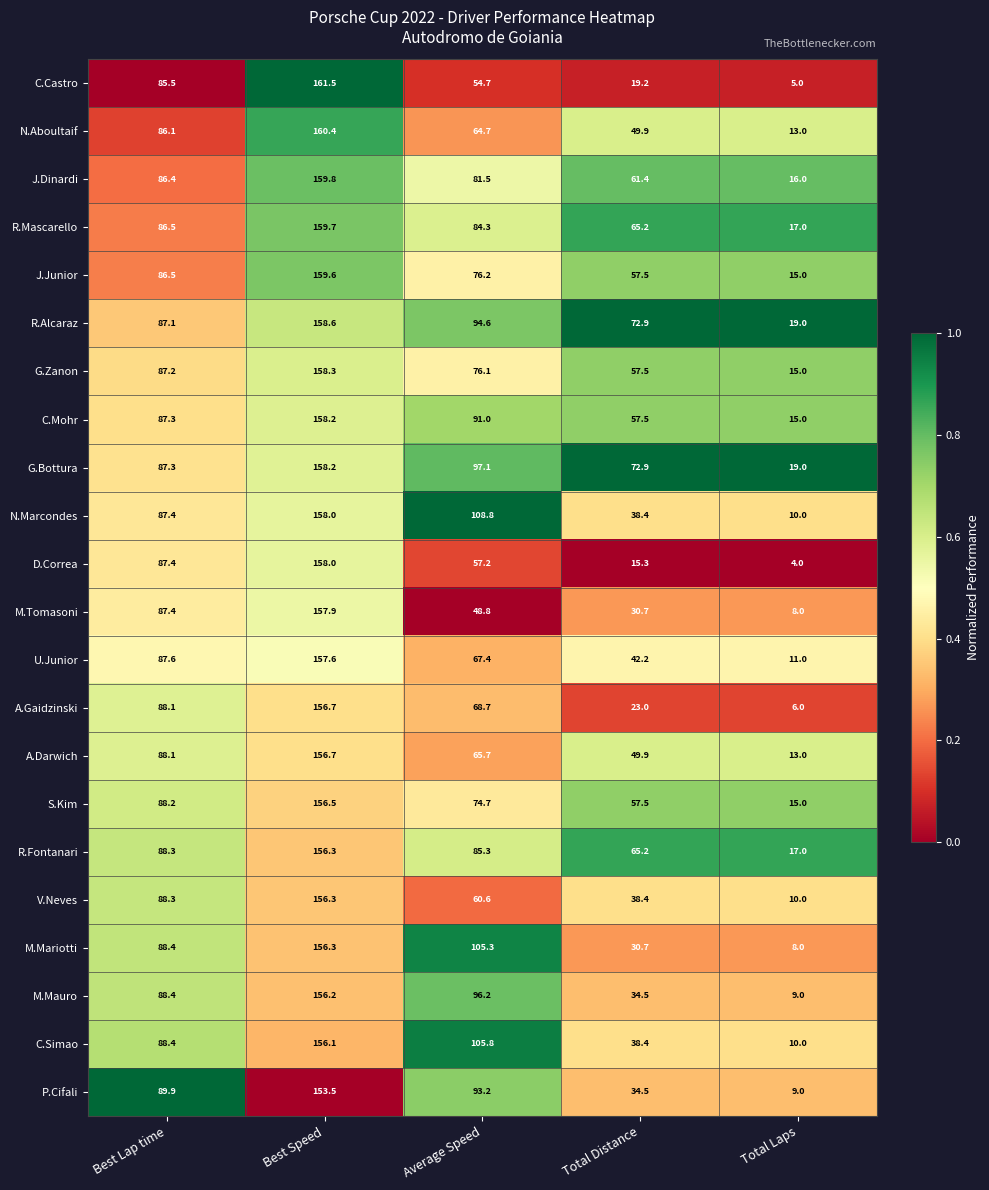

The C.Mohr series shows 216.6 at Best Speed. True or false?

False